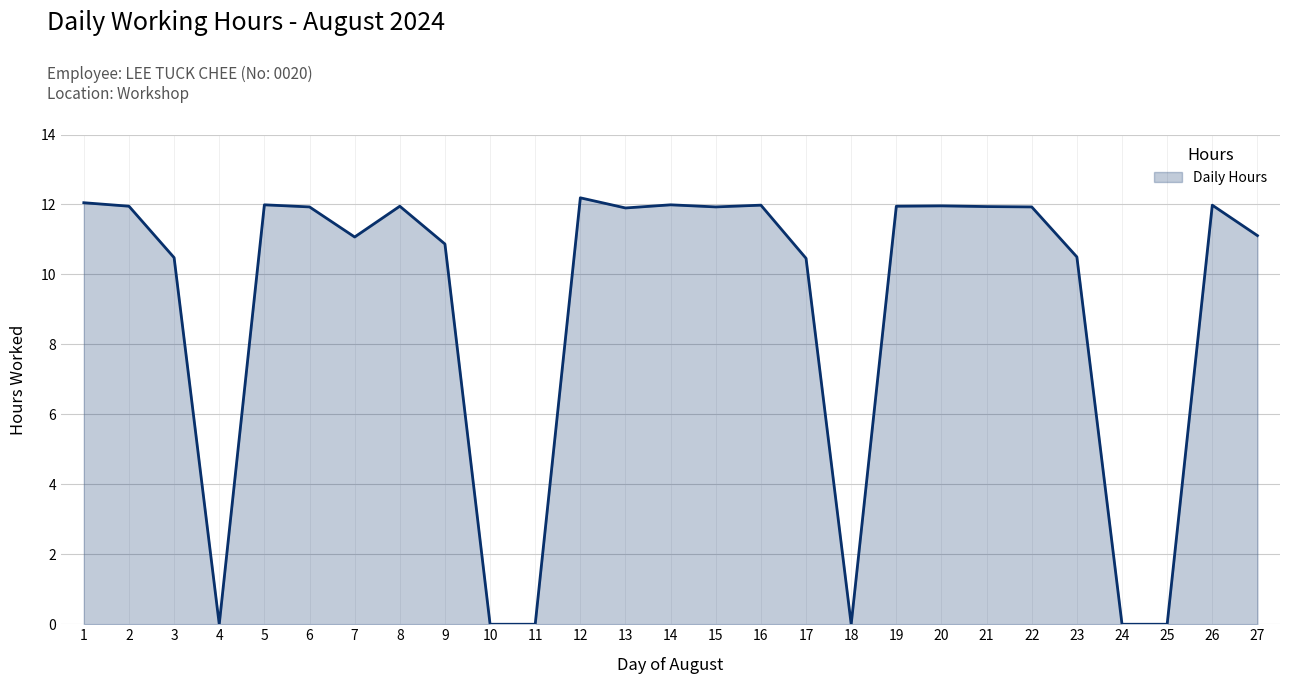

True or false: there are more than 0 points higher than both neighbors.

True